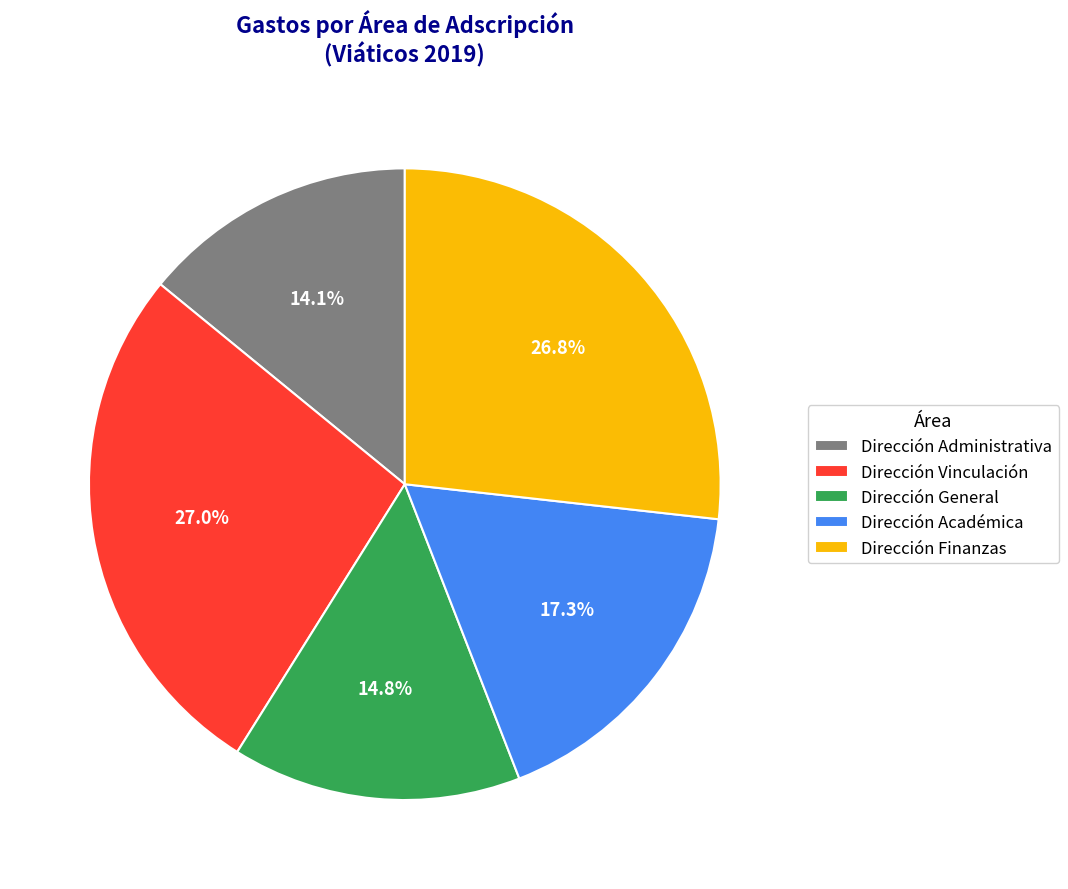

Does Dirección Administrativa account for over 50% of the chart?

No